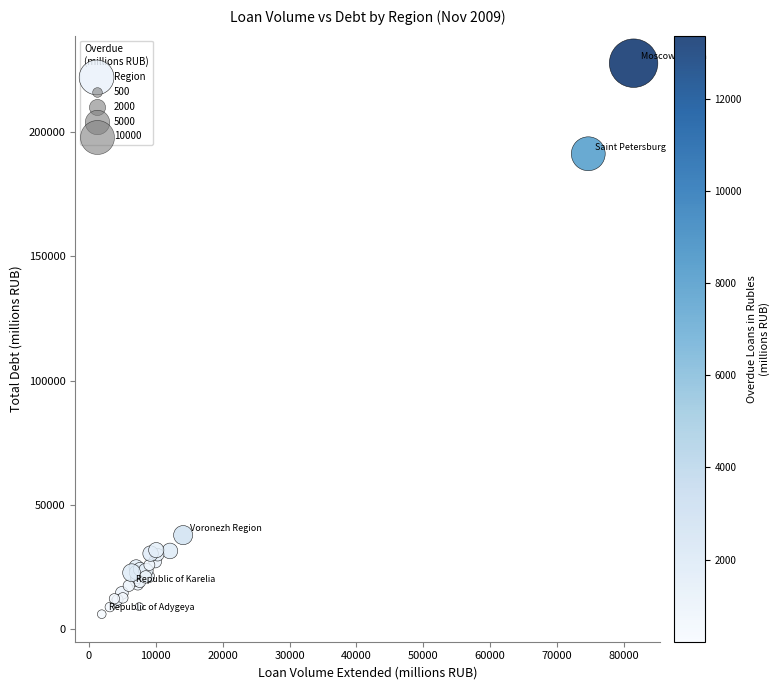

What Y value in the scatter plot is closest to 116861?

191327.6